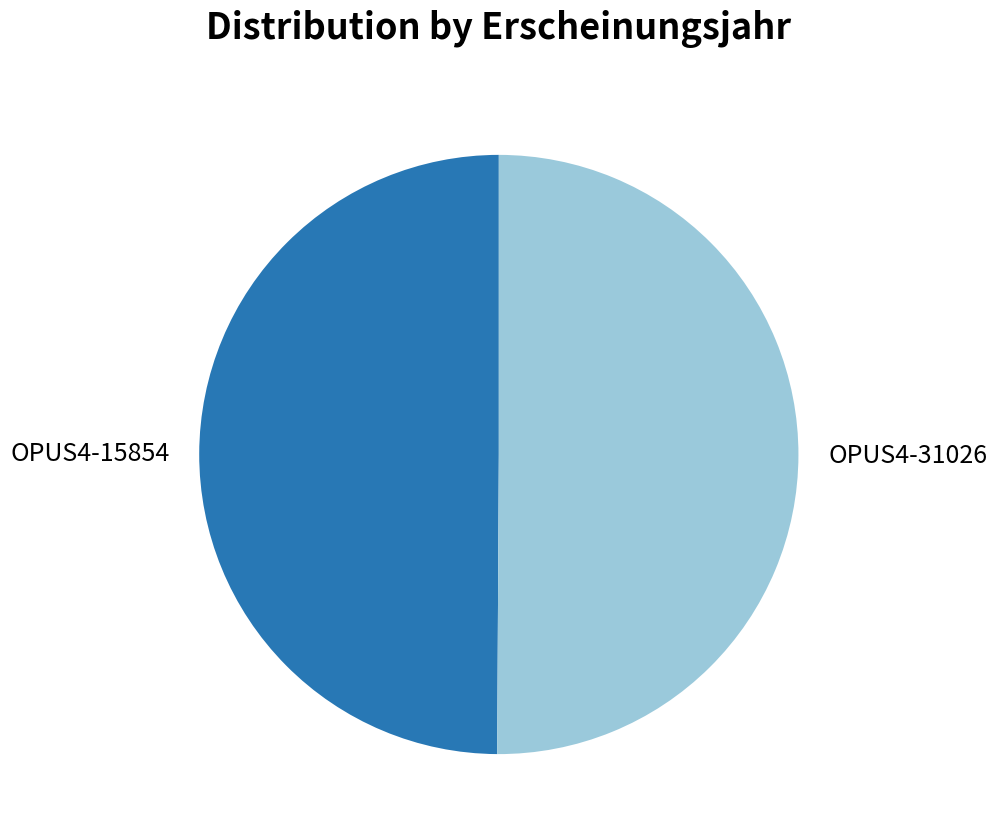

True or false: OPUS4-31026 accounts for 57% of the total.

False